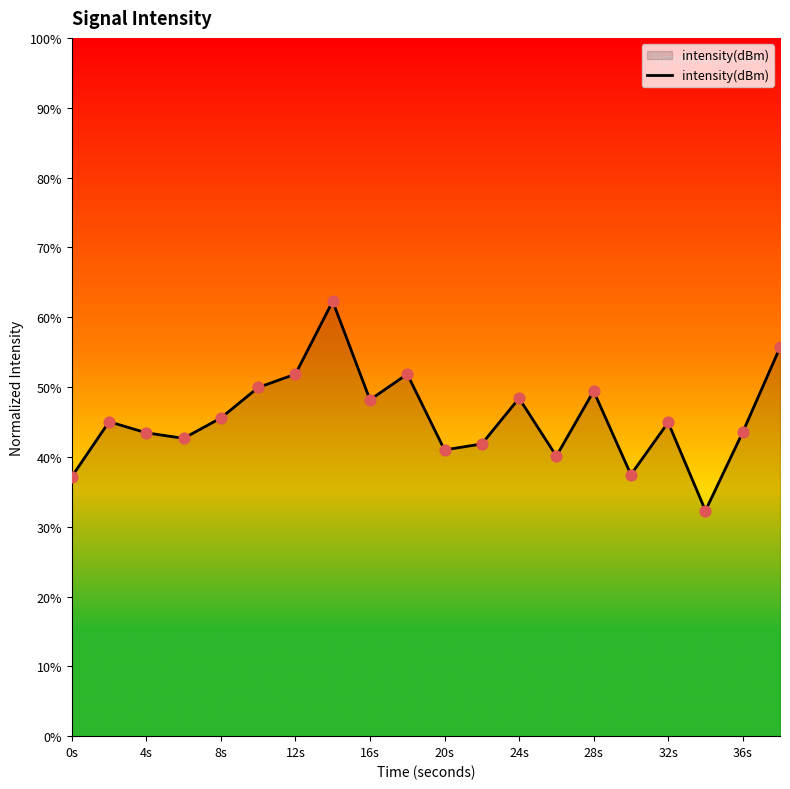

What is the difference between the maximum and minimum values?

30.0